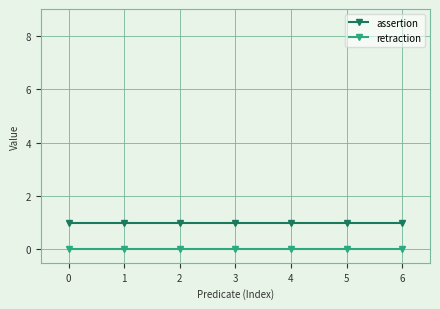

The assertion series shows 1 at 5. True or false?

True